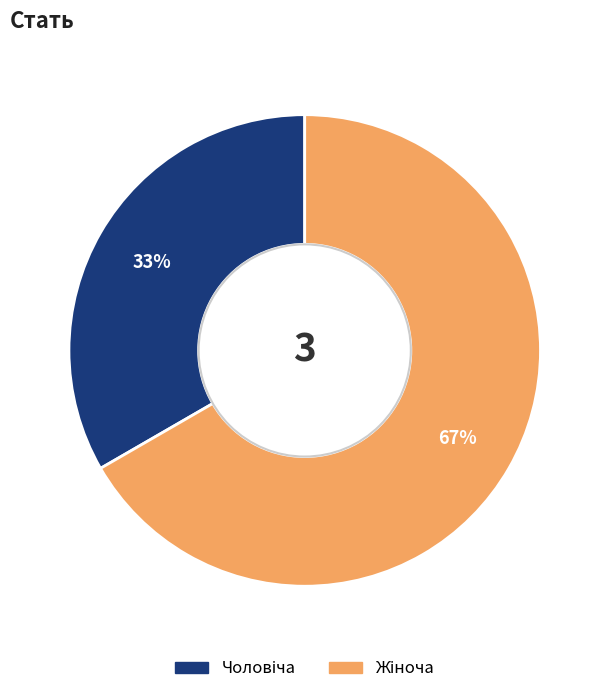

Is there a majority slice in this chart?

Yes